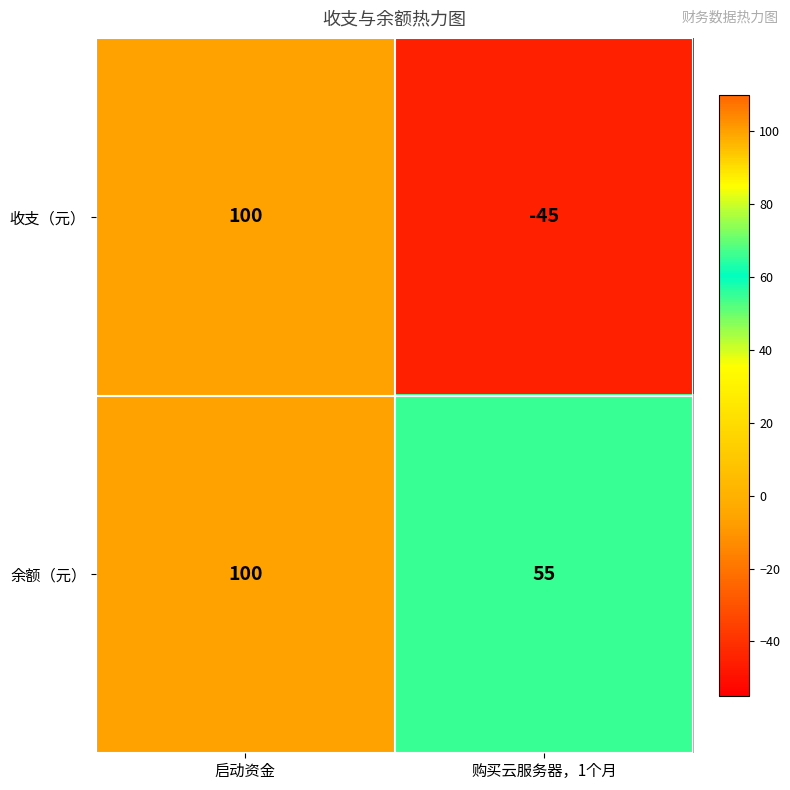

Reading left to right, extract all data points from this chart.

收支（元）: 100	-45
余额（元）: 100	55